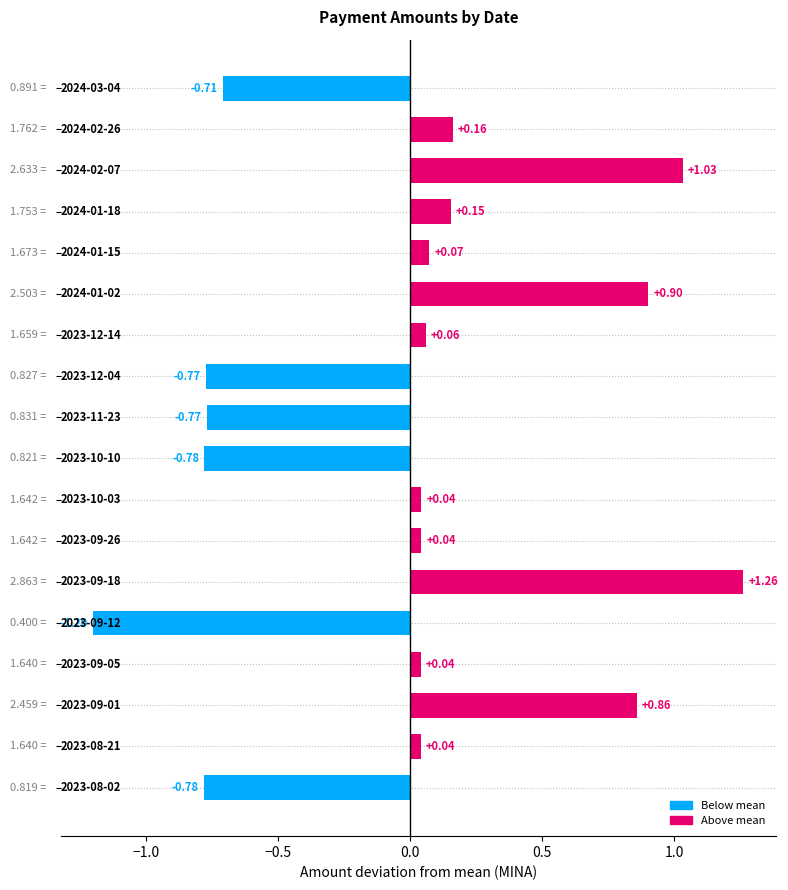

Are the bars horizontal?

Yes